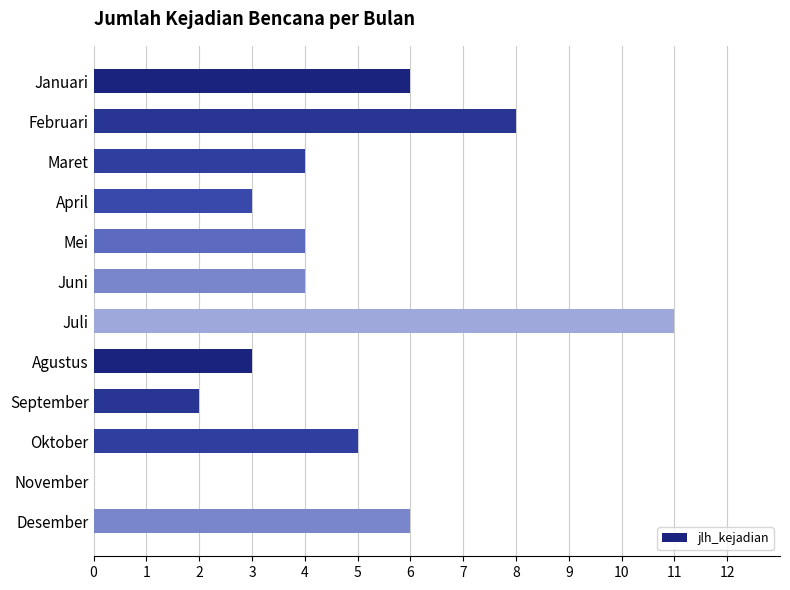

What is the ratio of the value at Mei to the value at Oktober?

0.8